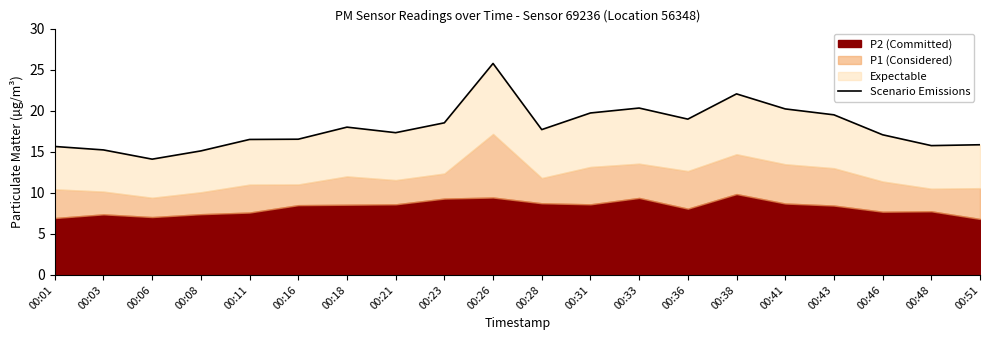

True or false: the data shows 5.1 at 00:28.

False